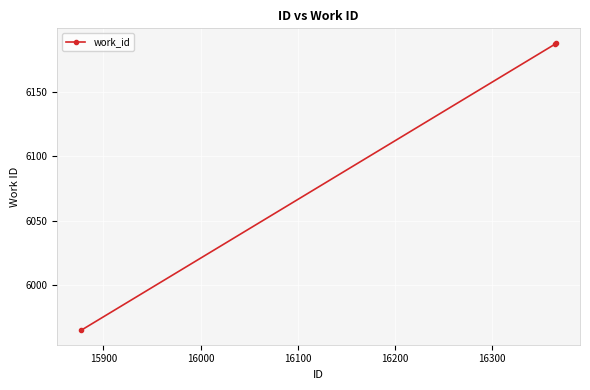

What is the value of the 3rd point from the left?

6188